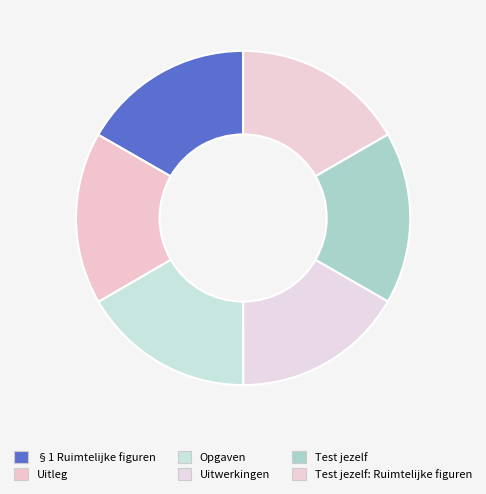

Rank the categories by value from lowest to highest.

Uitleg, Test jezelf, Test jezelf: Ruimtelijke figuren, Opgaven, Uitwerkingen, §1 Ruimtelijke figuren